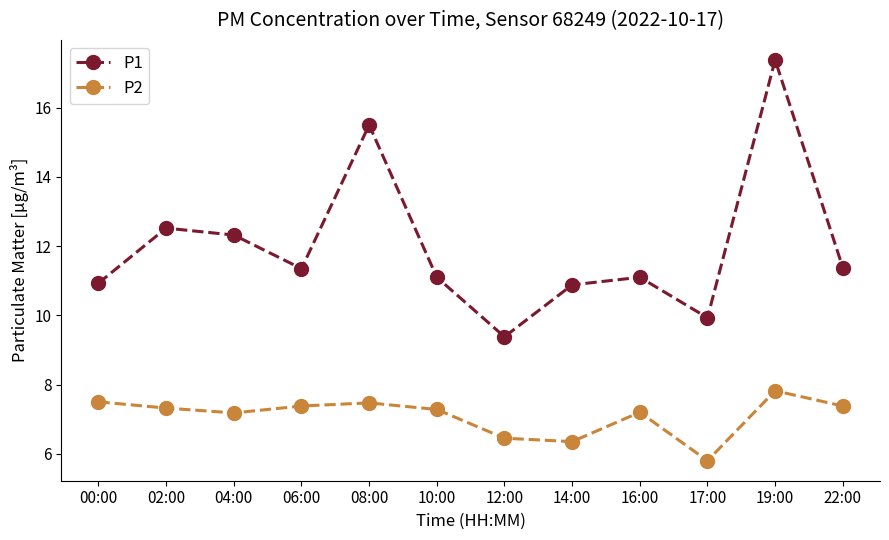

Which series has the largest range (max minus min)?

P1